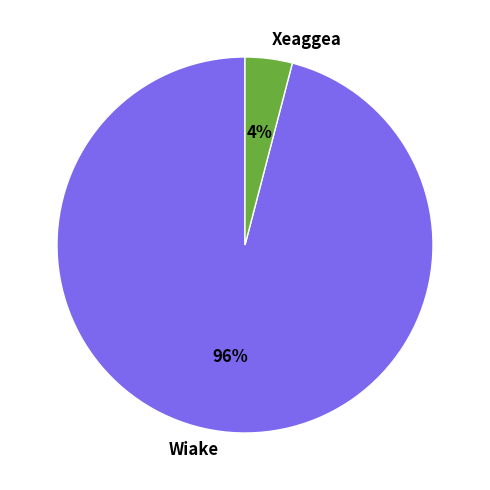

What is the majority slice?

Wiake